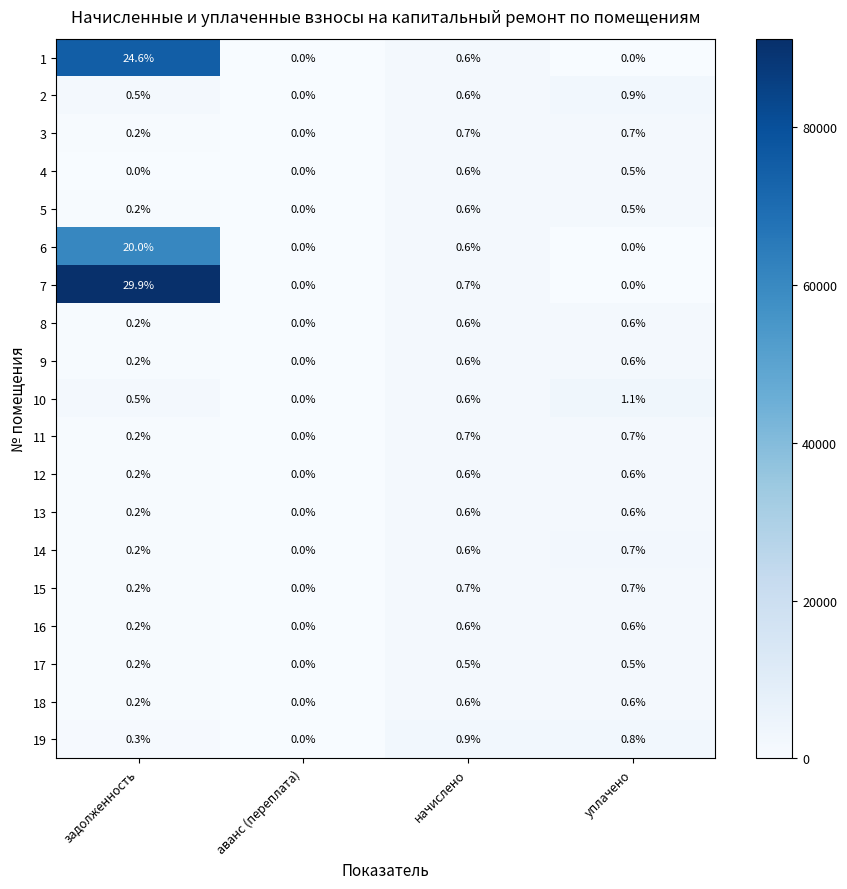

The value of 19 at задолженность is 0.3. True or false?

True